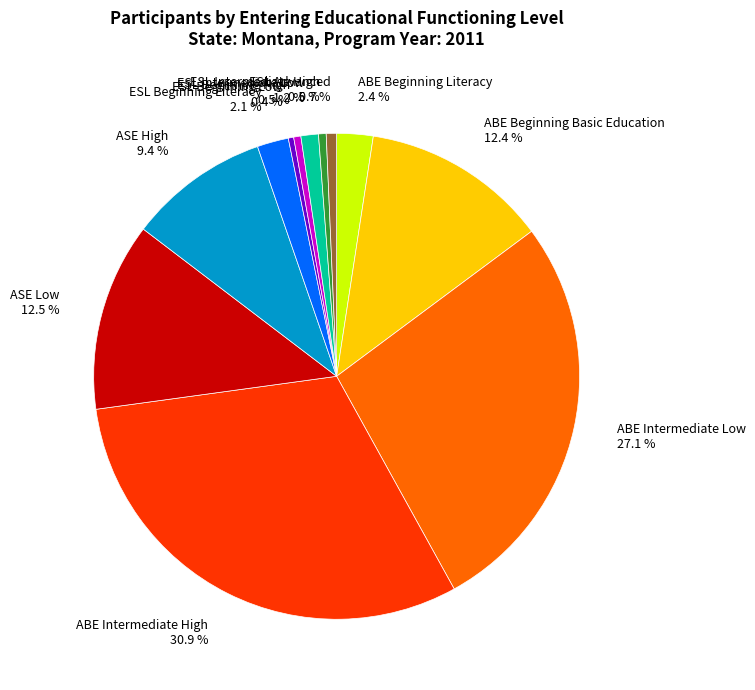

How many slices are in this pie chart?

12